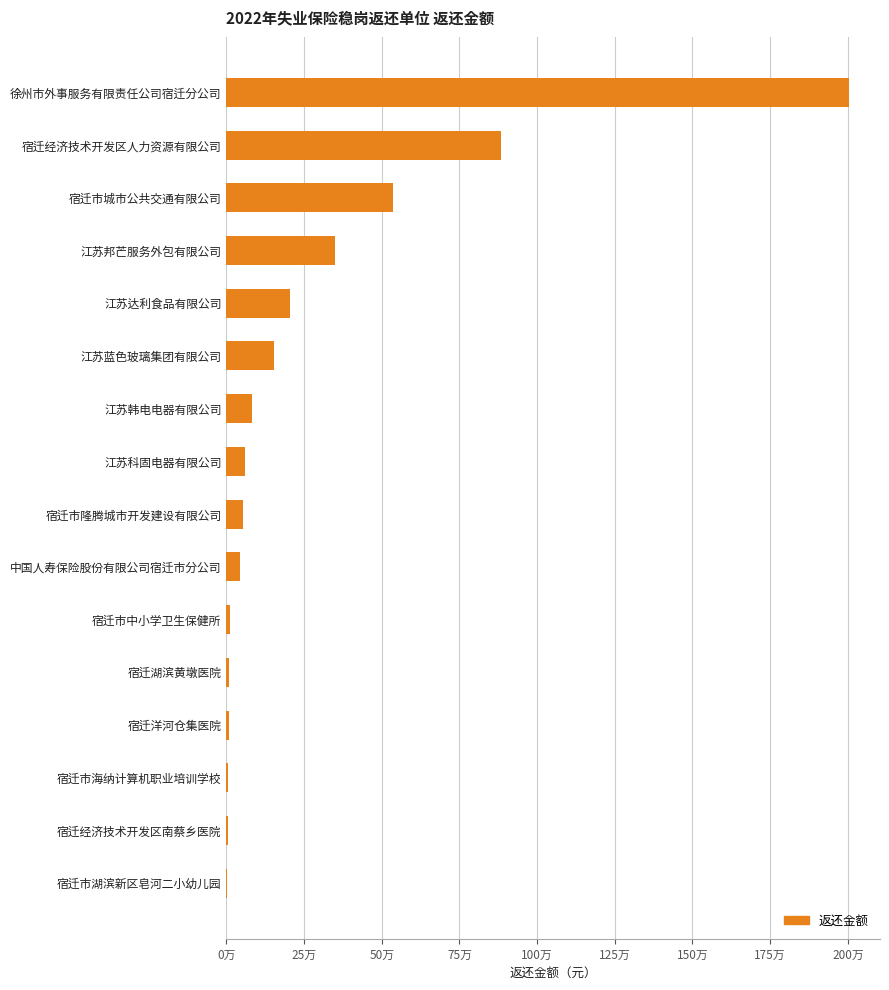

Are the bars horizontal?

Yes